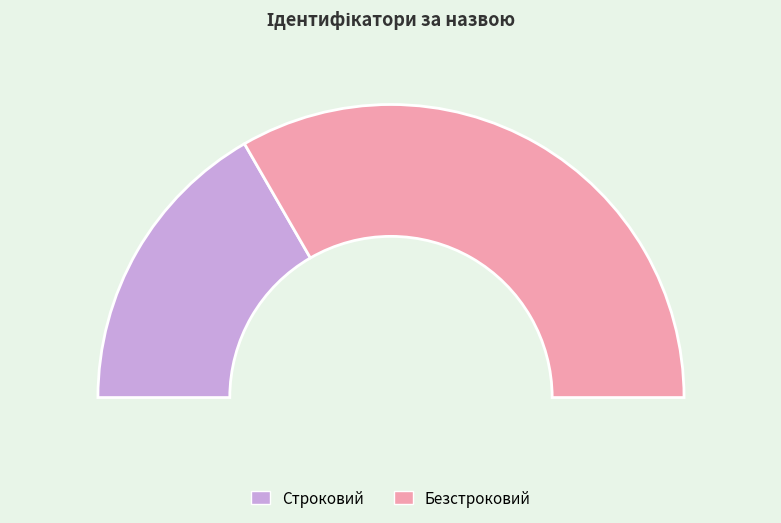

Is there any slice that represents more than half of the pie?

Yes